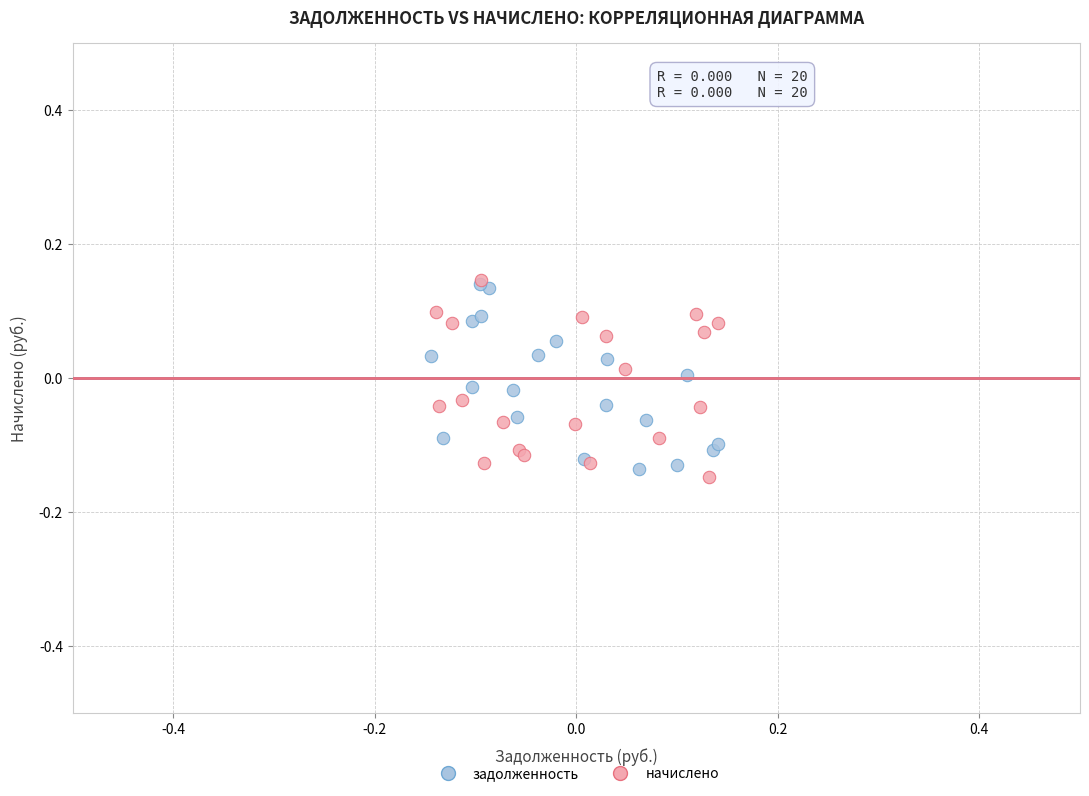

What are all the series names shown in the legend?

задолженность, начислено